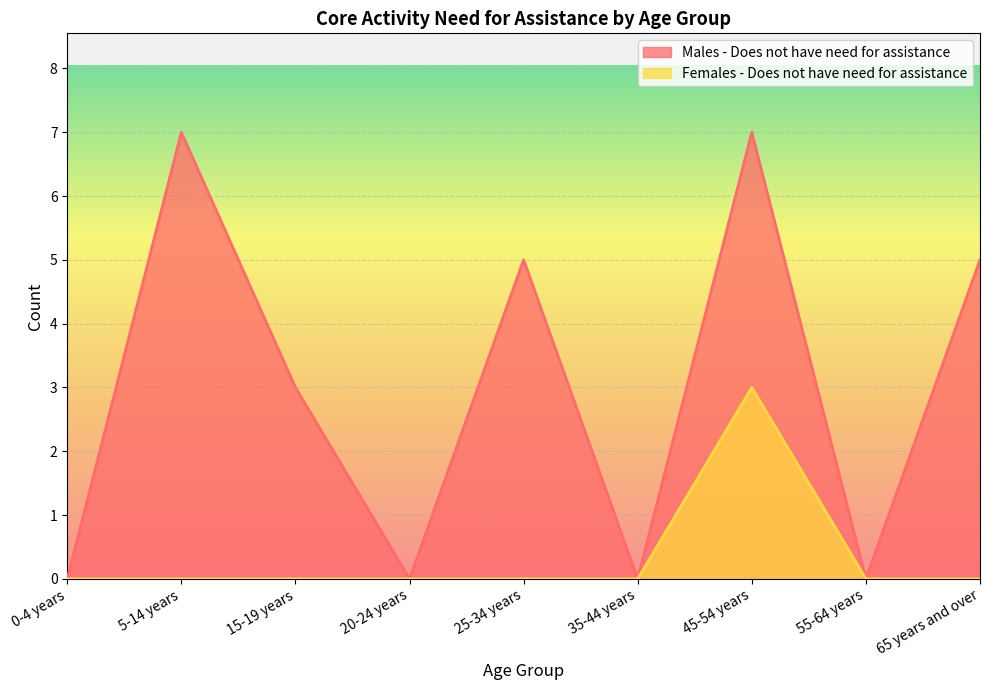

What are all the series names shown in the legend?

Males - Does not have need for assistance, Females - Does not have need for assistance